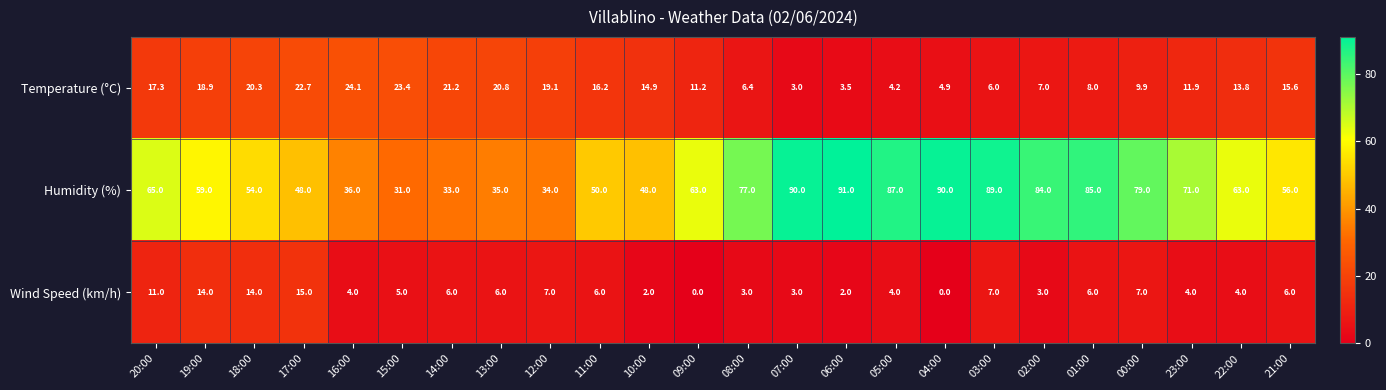

The value of Humidity (%) at 11:00 is 87.9. True or false?

False